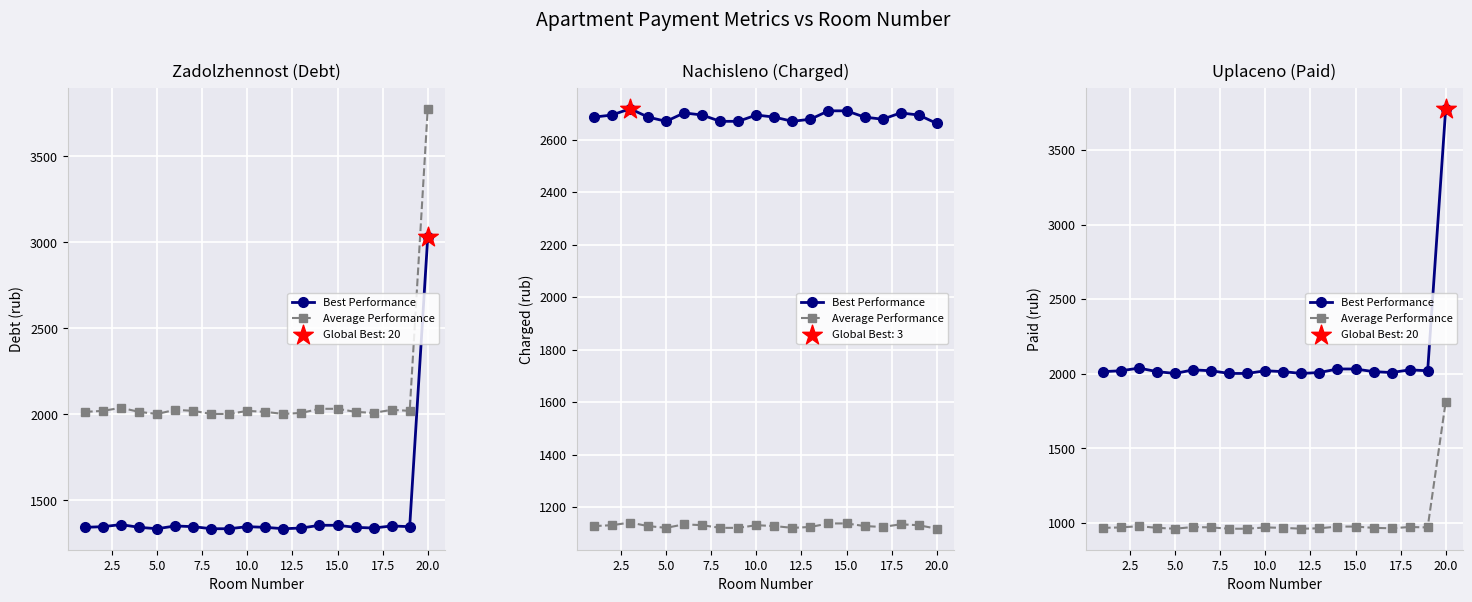

Which series contains the highest Y value?

Best Performance